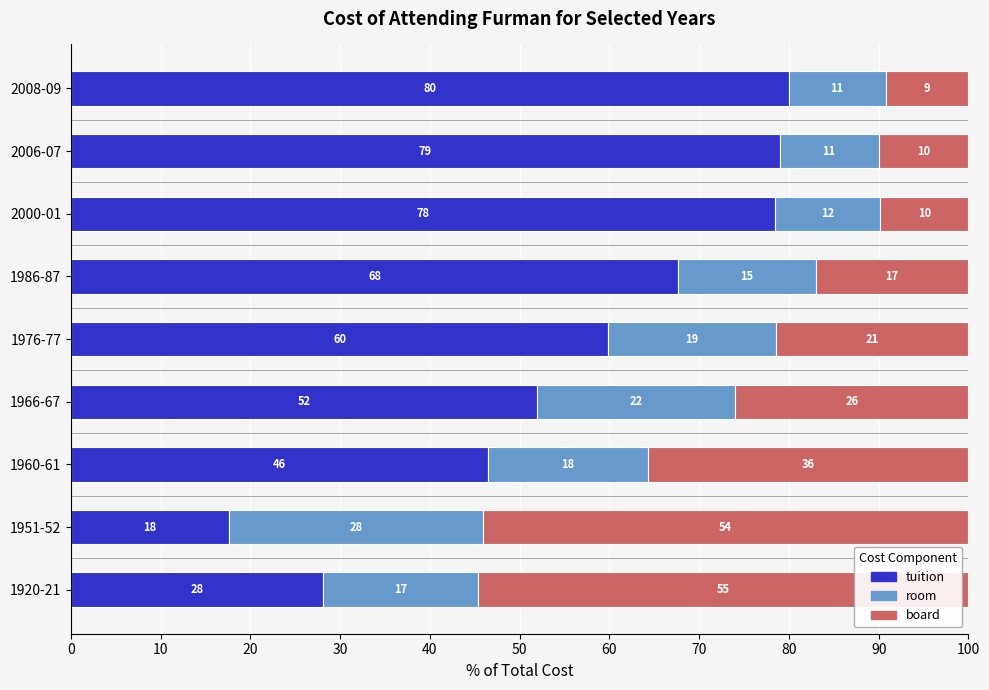

How many values in the tuition series exceed 59?

5